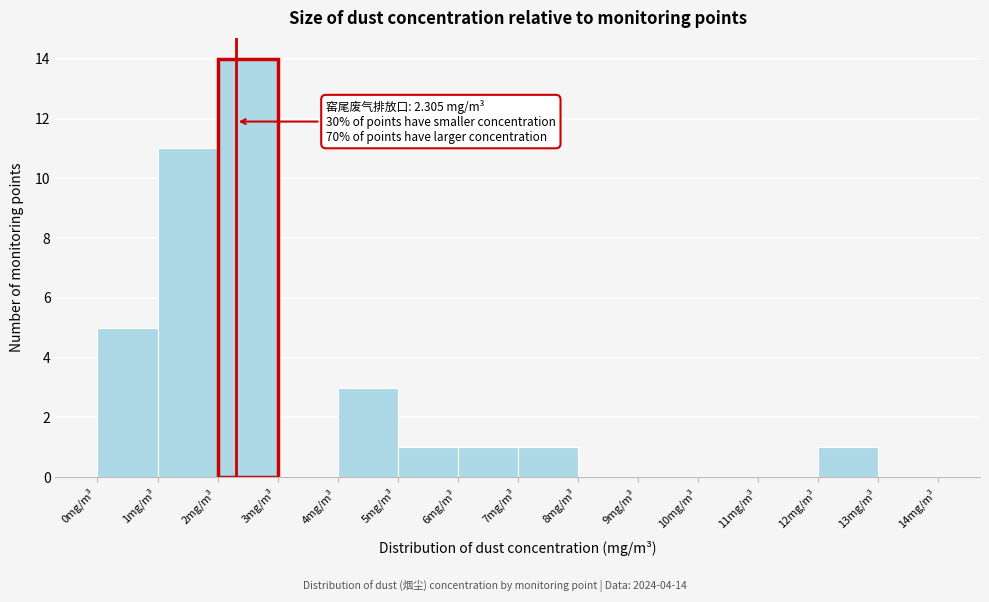

Over which range of the x-axis is the bar tallest?

2 to 3